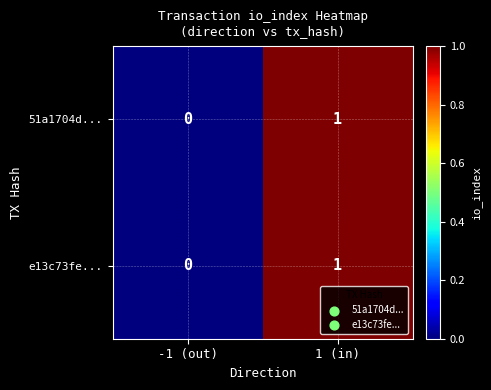

True or false: 51a1704d... has a value of 1 at 1 (in).

True